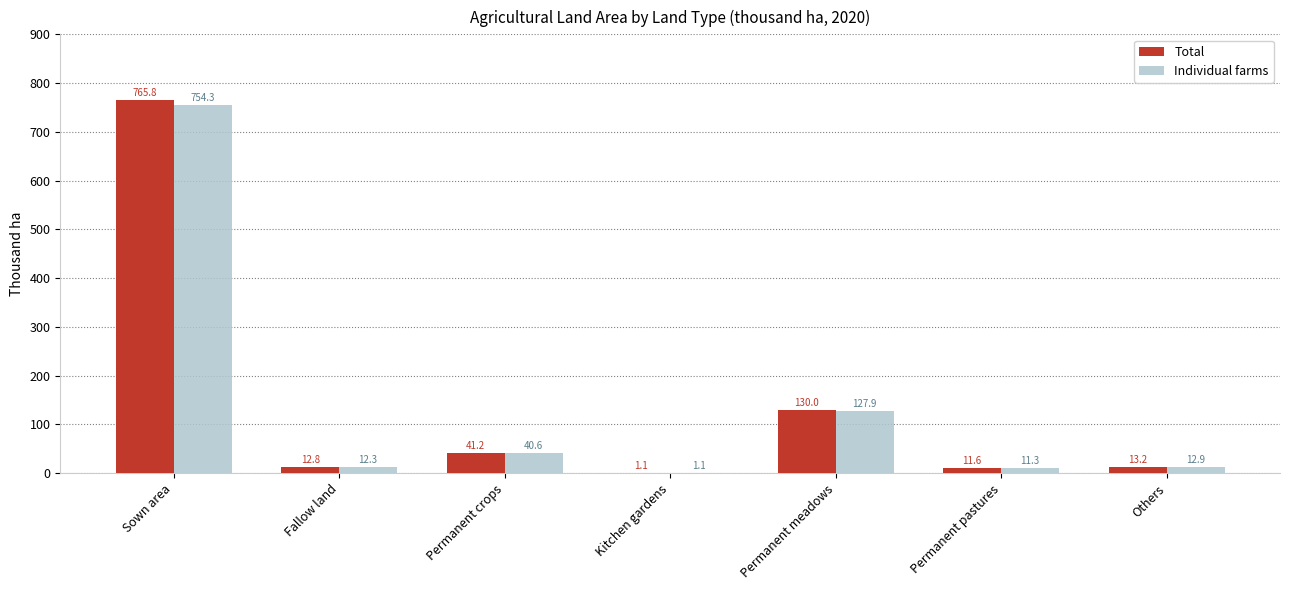

What is the spread (max minus min) of values at Sown area?

11.5